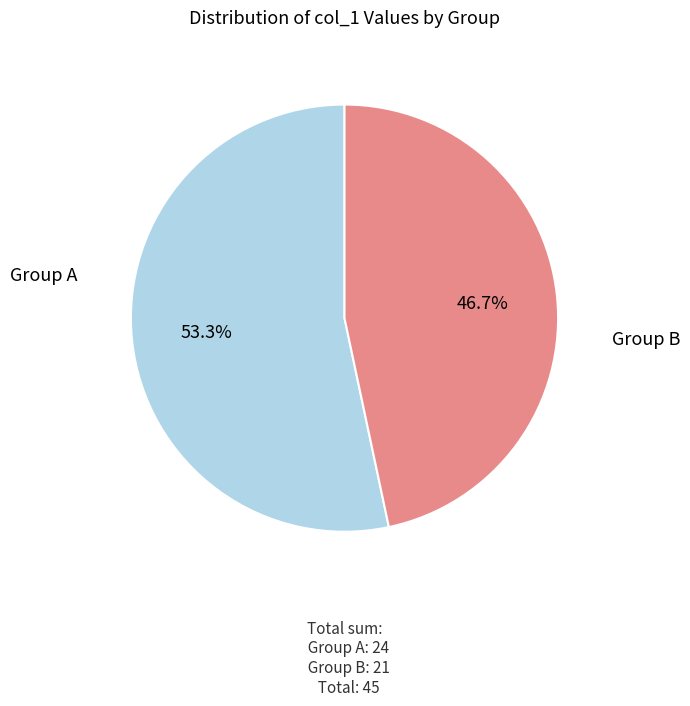

Is there any slice that represents more than half of the pie?

Yes